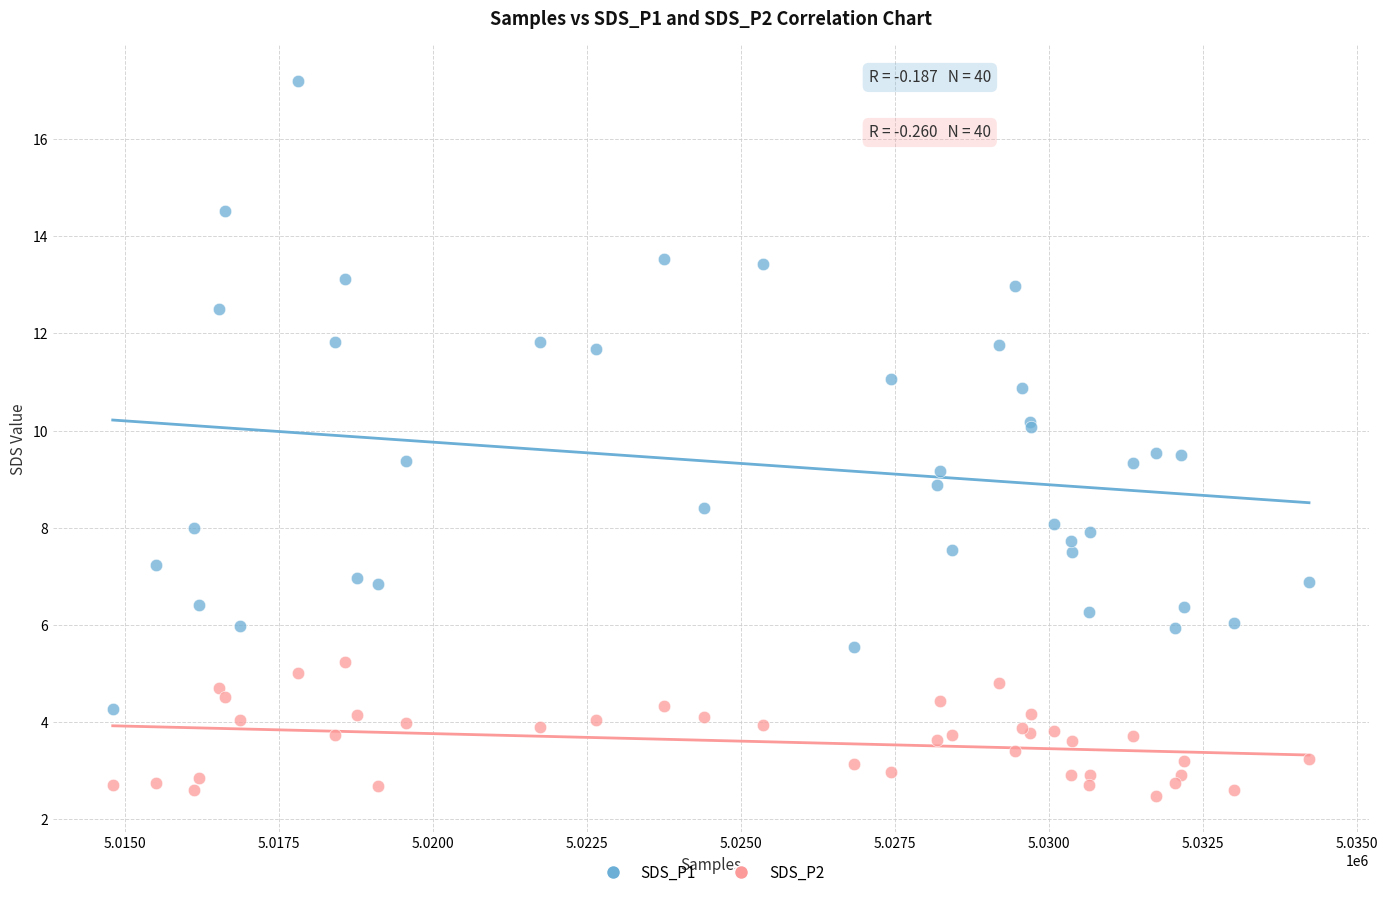

Which series reaches the minimum Y coordinate?

SDS_P2